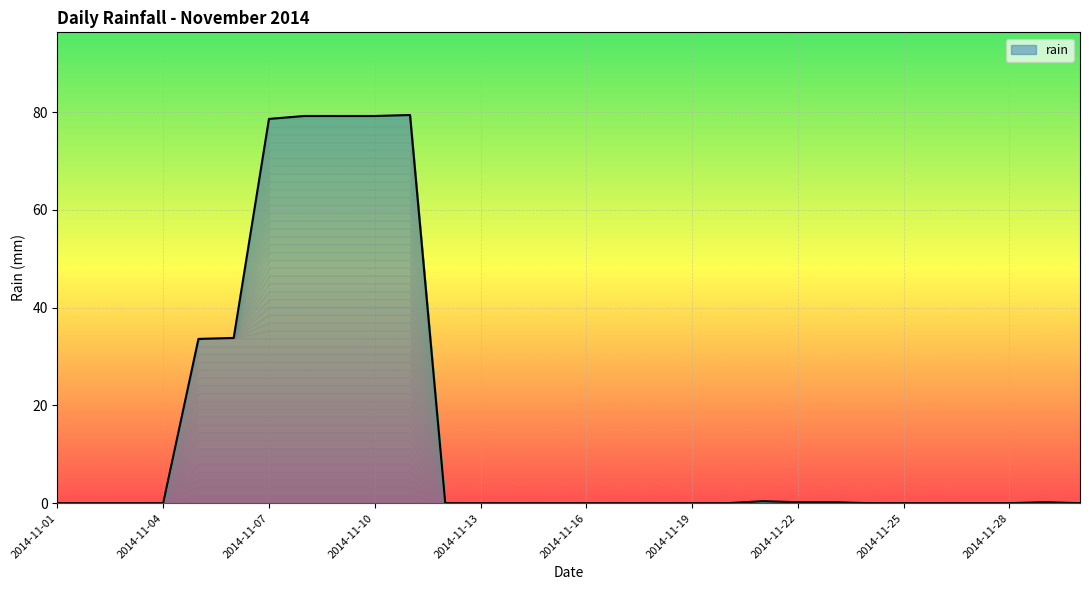

What is the maximum value shown in the chart?

79.4